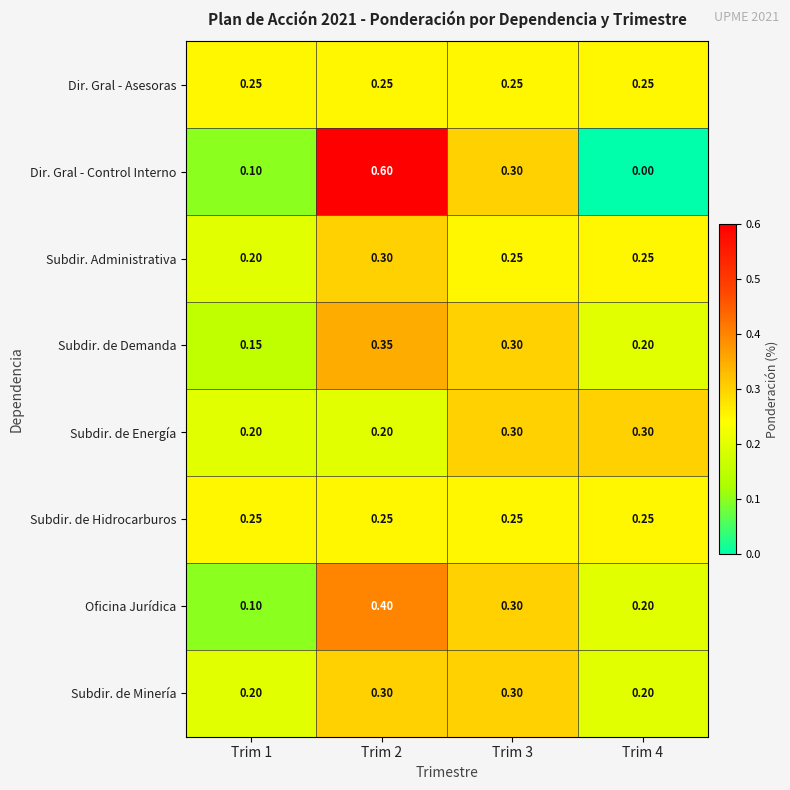

Which series has the largest range (max minus min)?

Dir. Gral - Control Interno